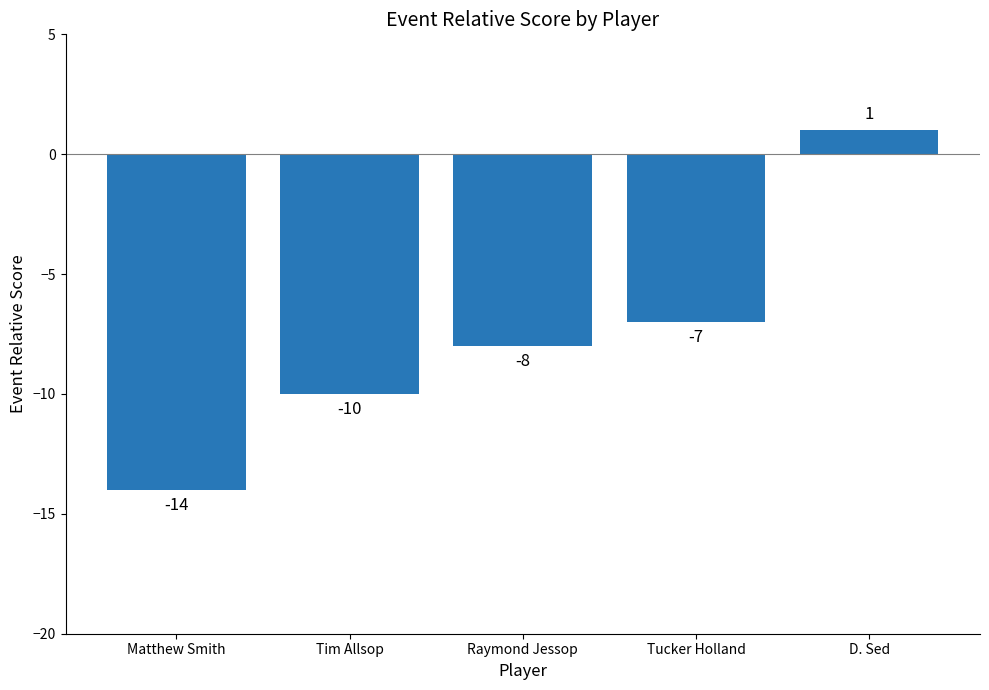

What is the average value?

-8